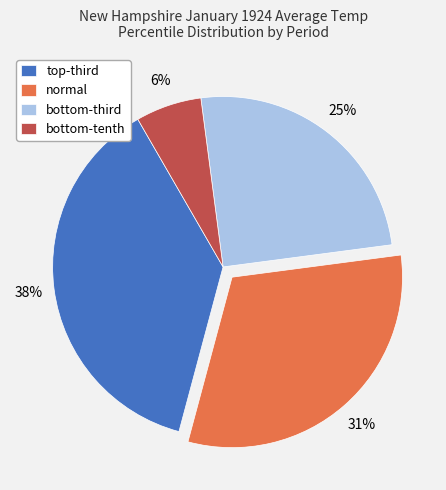

Which slice is the smallest?

bottom-tenth